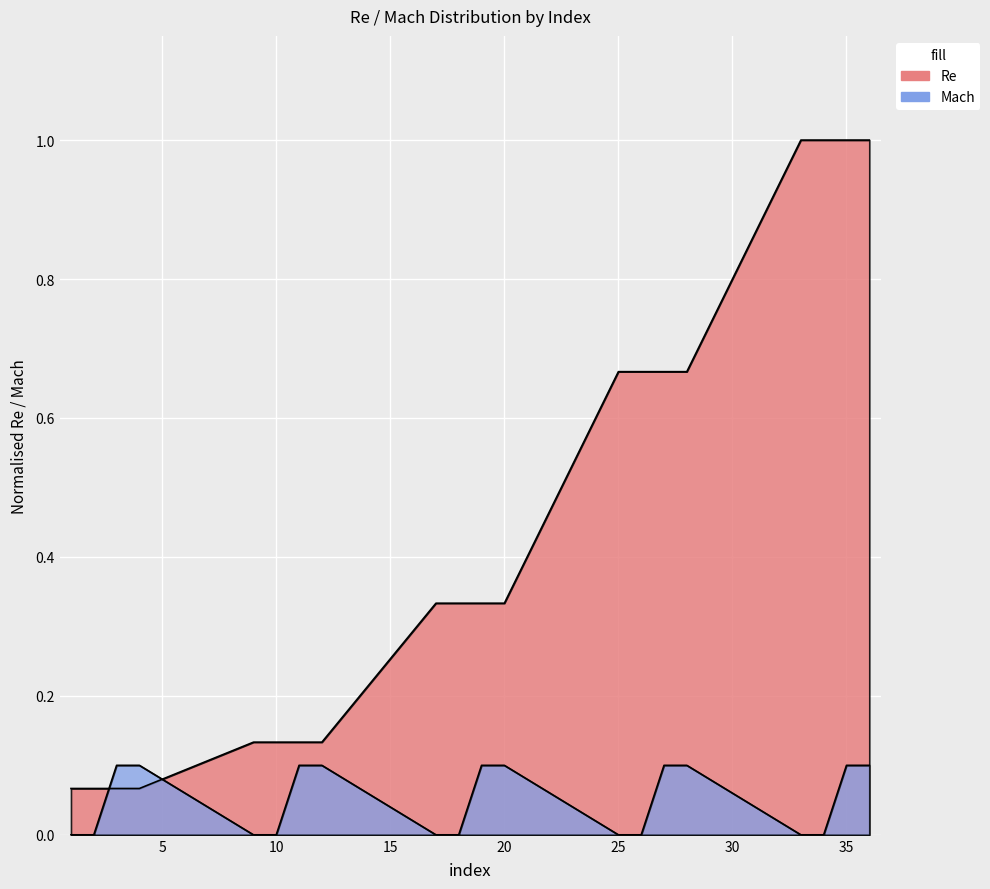

Count the number of data series in this chart.

2